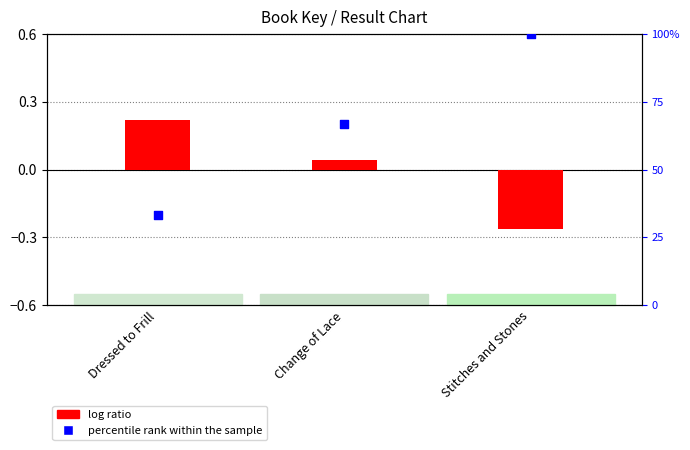

Which series reaches the maximum Y coordinate?

percentile rank within the sample